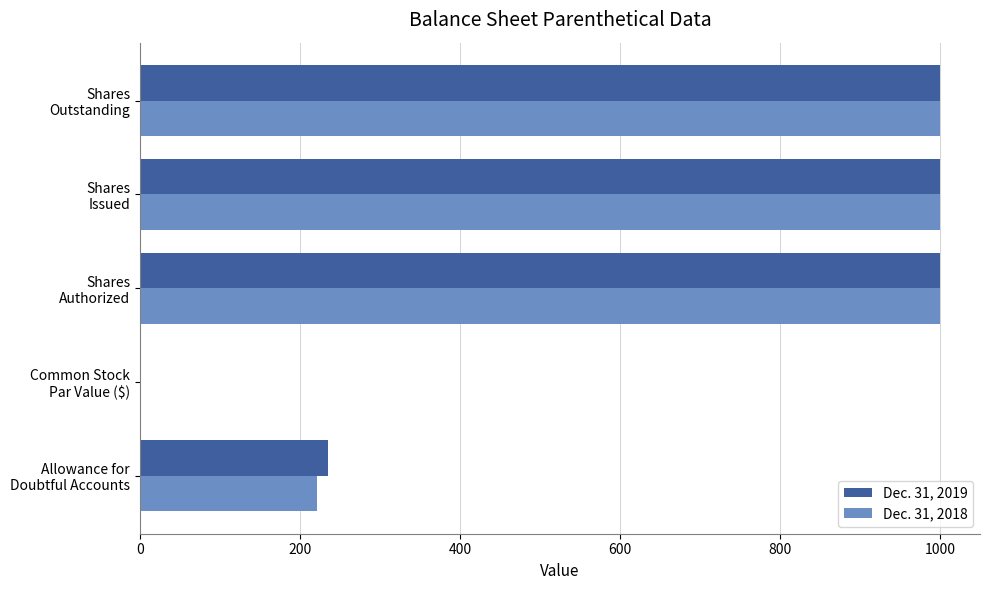

What is the maximum value for Dec. 31, 2019?

1000